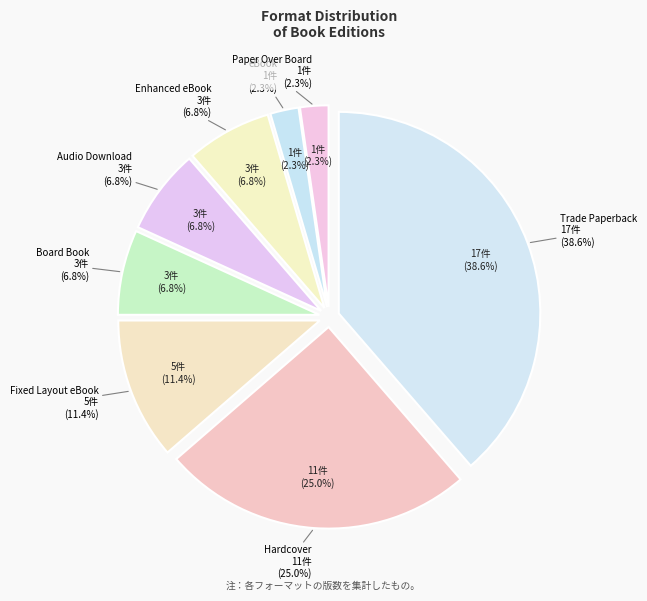

Which category has the biggest portion of the pie?

Trade Paperback